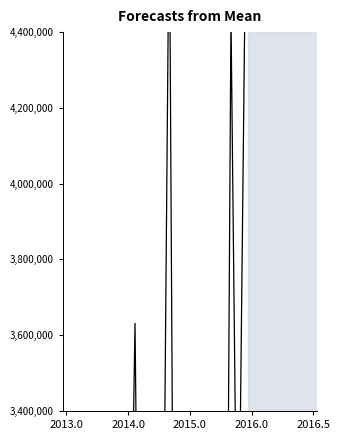

What is the label of the 22nd point from the left?

21